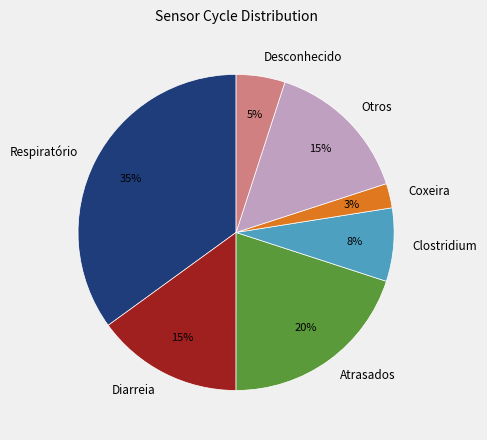

True or false: Atrasados accounts for 20% of the total.

True